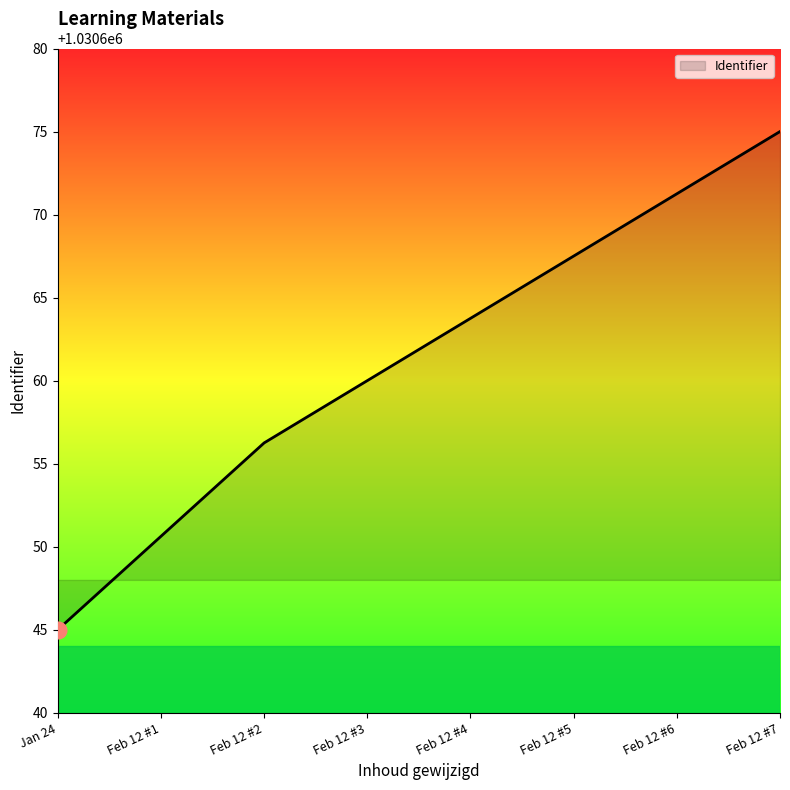

How many distinct data groups are displayed?

1